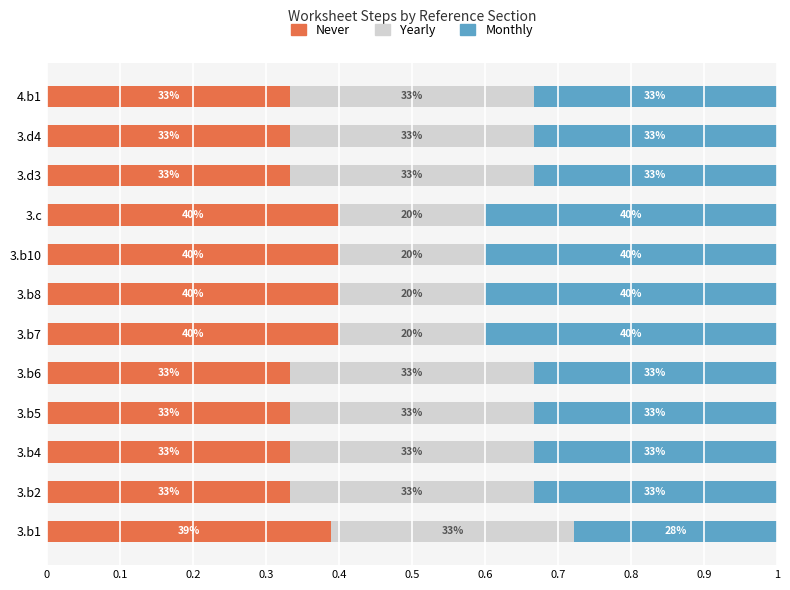

Reading left to right, what are all the values shown in this chart?

Never: 0.4	0.3	0.3	0.3	0.3	0.4	0.4	0.4	0.4	0.3	0.3	0.3
Yearly: 0.3	0.3	0.3	0.3	0.3	0.2	0.2	0.2	0.2	0.3	0.3	0.3
Monthly: 0.3	0.3	0.3	0.3	0.3	0.4	0.4	0.4	0.4	0.3	0.3	0.3